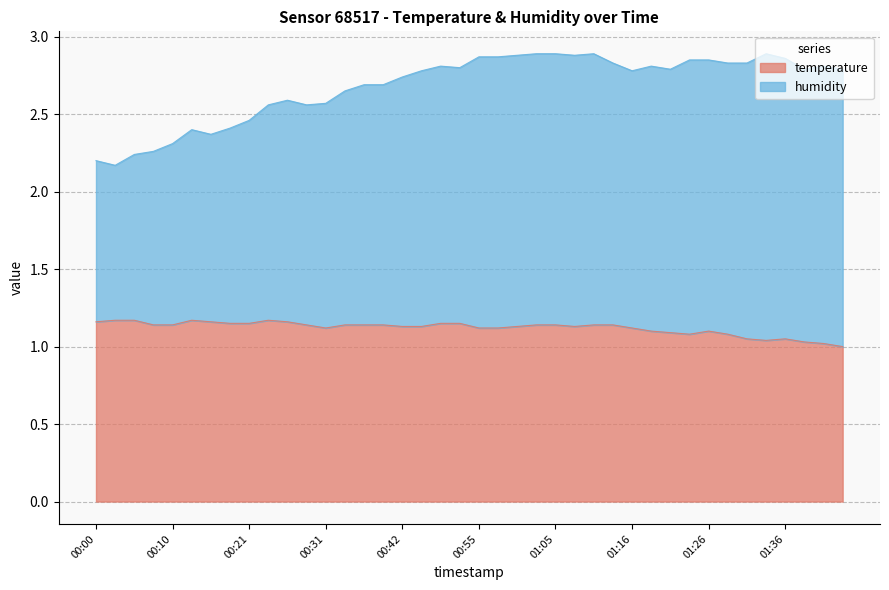

At how many categories does at least one series exceed 2?

40